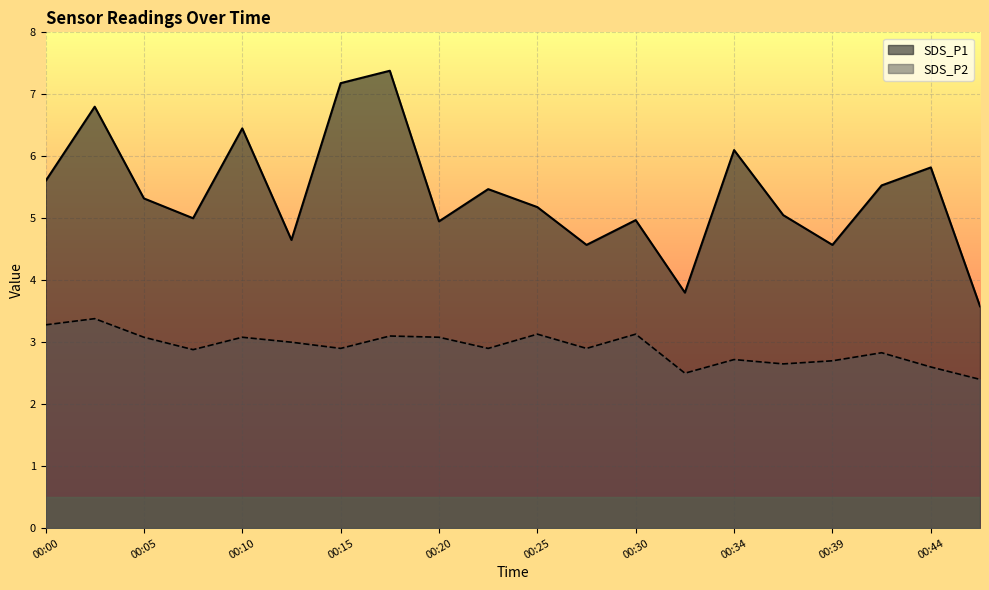

At which label does SDS_P1 first exceed 5?

00:00